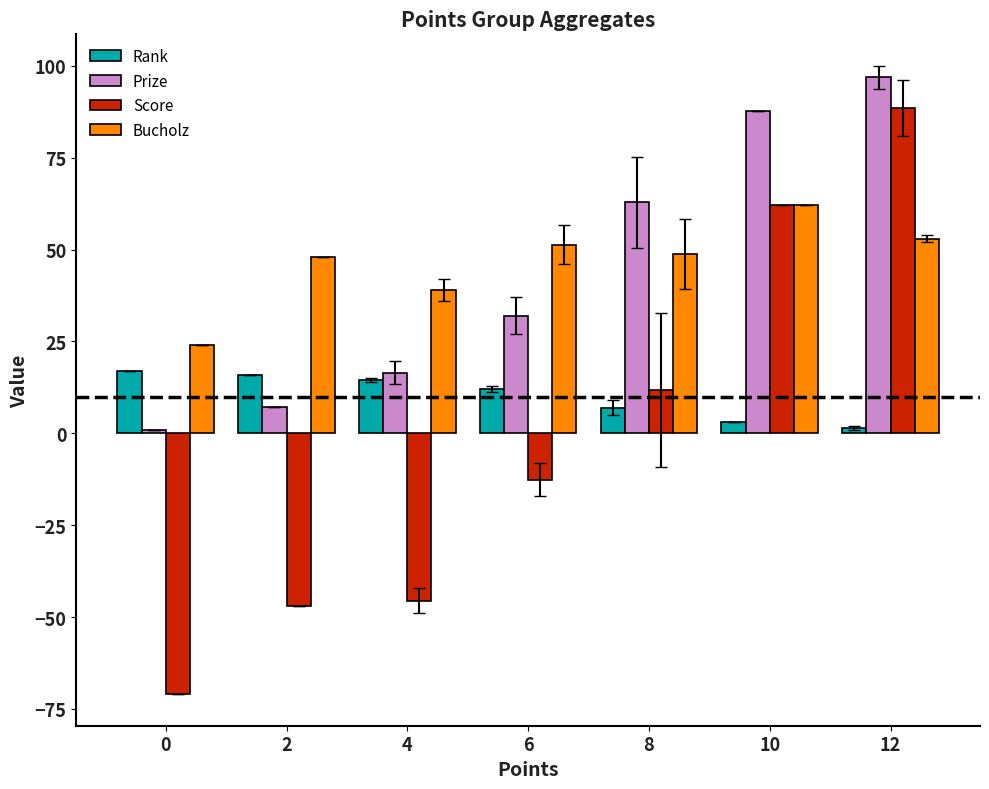

Between 8 and 12, which series saw the biggest shift?

Score